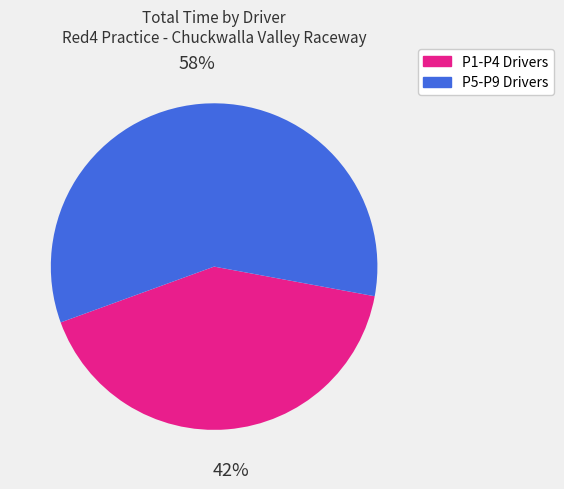

Is there a majority slice in this chart?

Yes